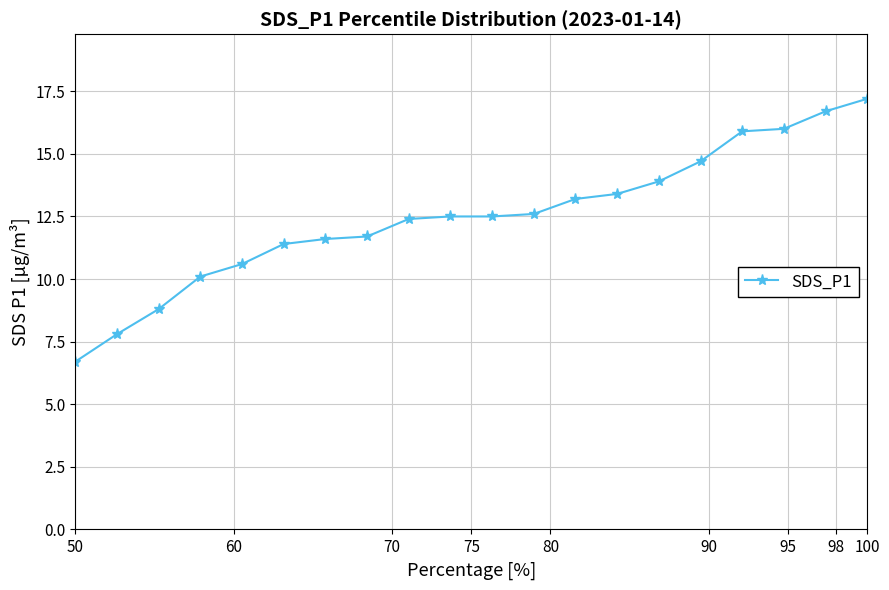

What is the value of the 15th point from the left?

13.9